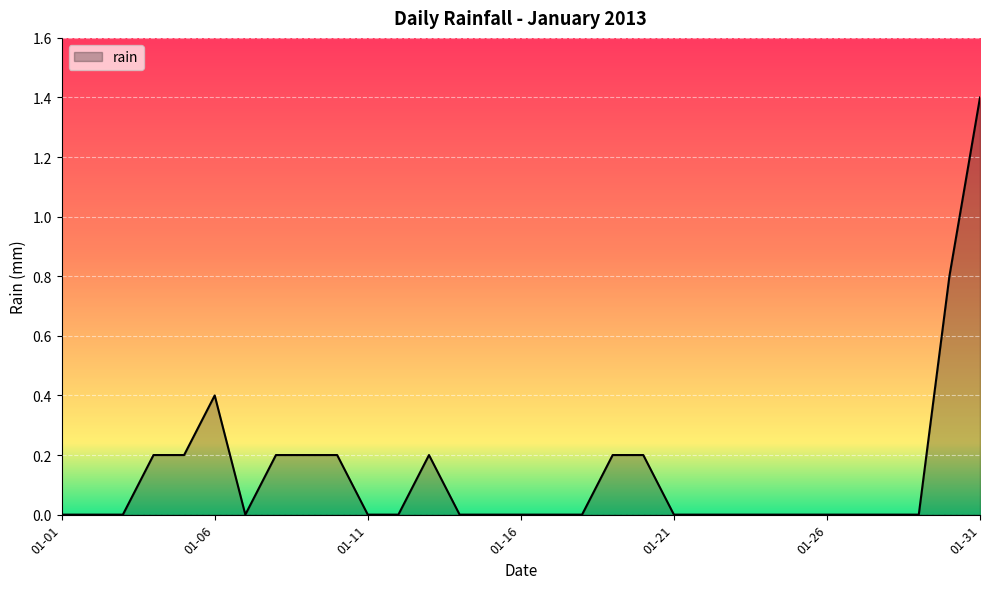

What is the greatest value displayed?

1.4